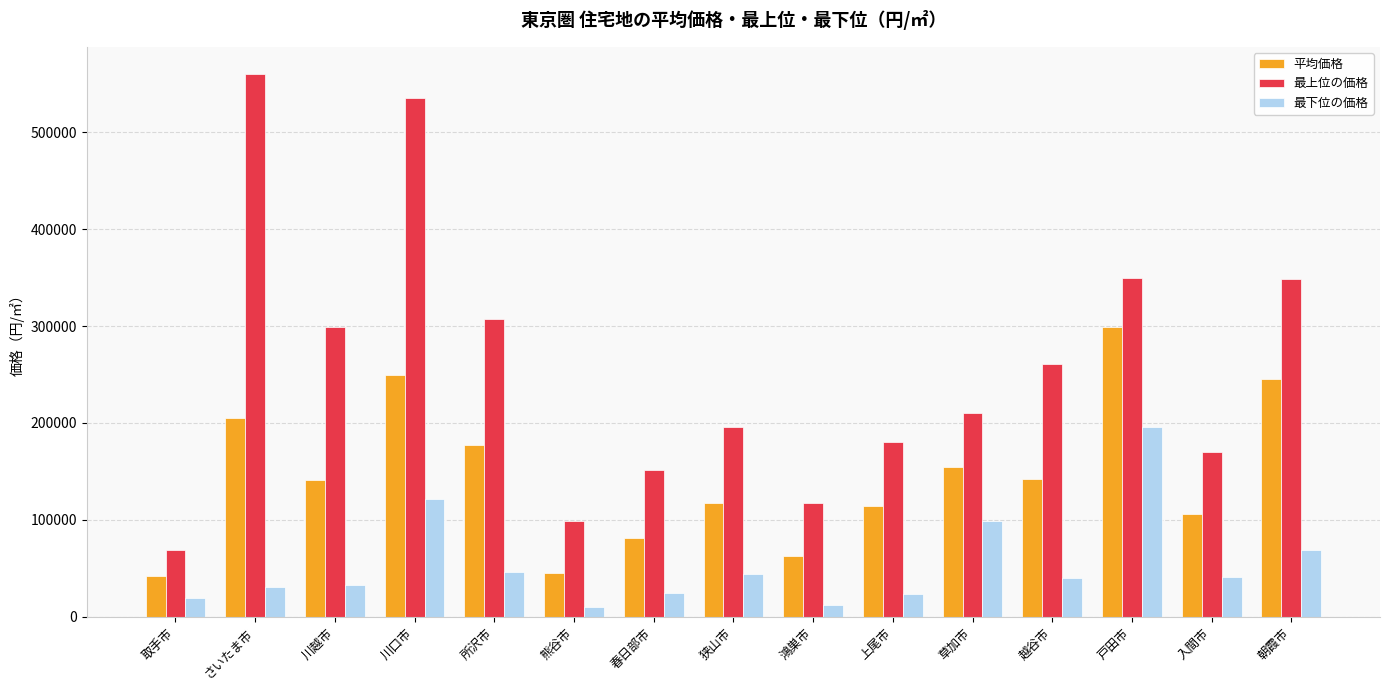

How many data points in 平均価格 are less than 140900?

7